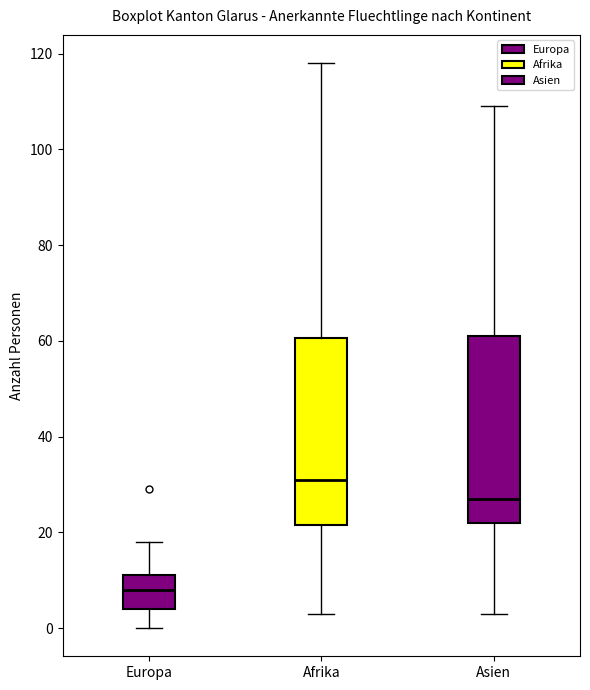

Reading left to right, transcribe this box plot: for each box, give where its median line is, the range the box spans, and where its two whiskers end, as read against the y-axis. The values are not printed on the chart, so give them approximately, as read against the axis.

Europa: median 8, box 4 to 12, whiskers 0 to 18
Afrika: median 32, box 22 to 60, whiskers 4 to 118
Asien: median 28, box 22 to 62, whiskers 4 to 110